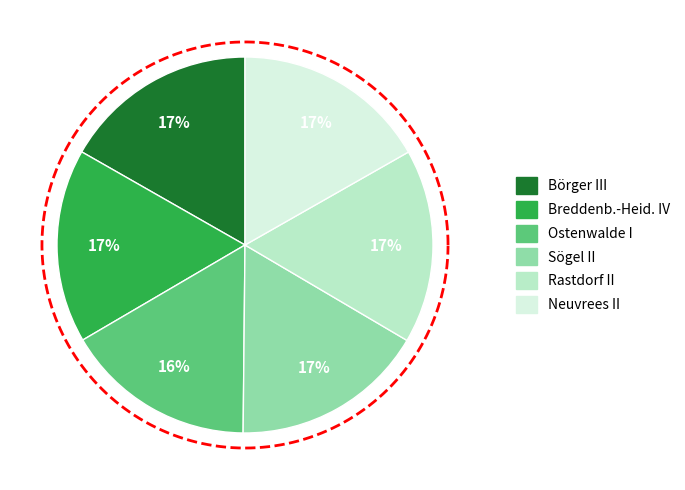

To the nearest percent, what is the average slice percentage?

17%